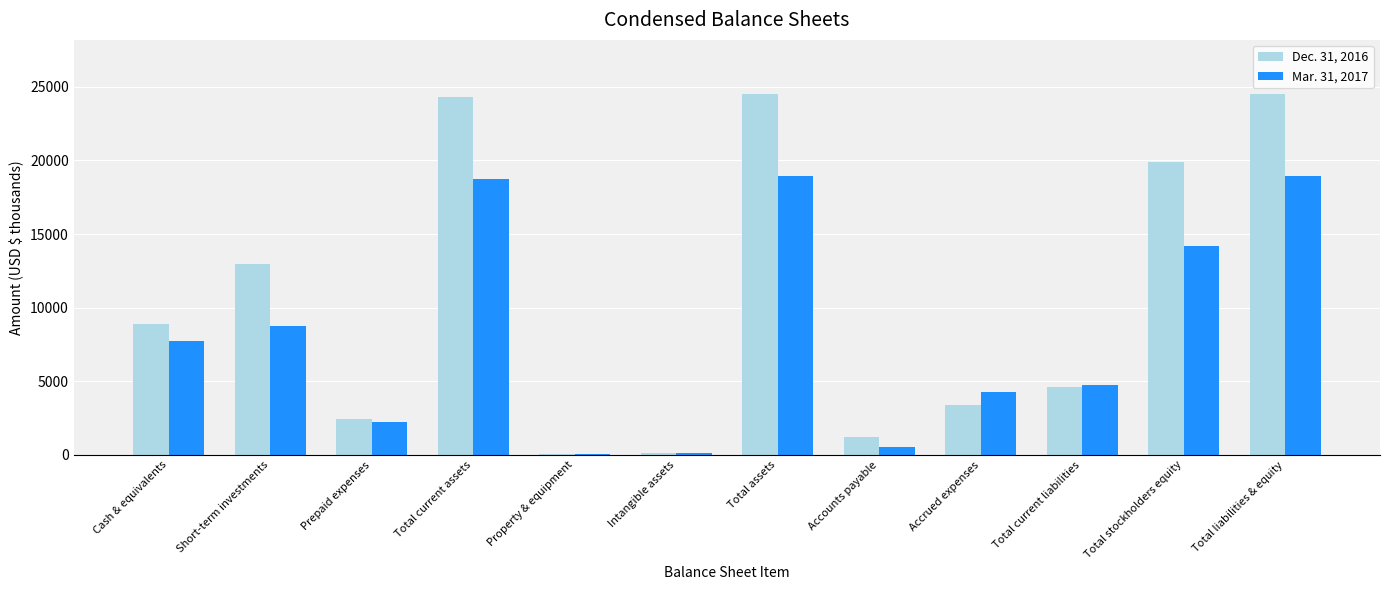

What is the maximum value shown in the chart?

24502